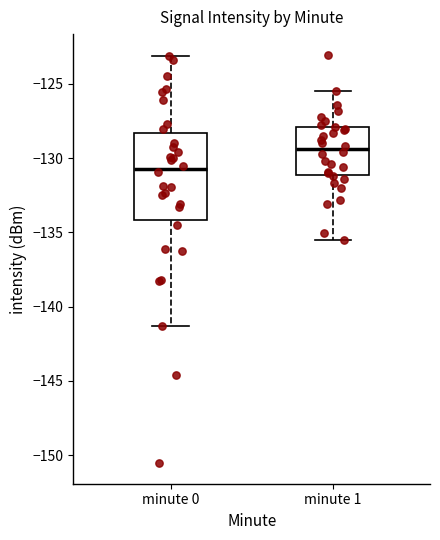

Reading left to right, read every box against the y-axis: the position of its median line, the range the box covers, and the ends of its whiskers. The values are not printed on the chart, so give them approximately, as read against the axis.

minute 0: median -131.0, box -134.0 to -128.5, whiskers -141.5 to -123.0
minute 1: median -129.5, box -131.0 to -128.0, whiskers -135.5 to -125.5